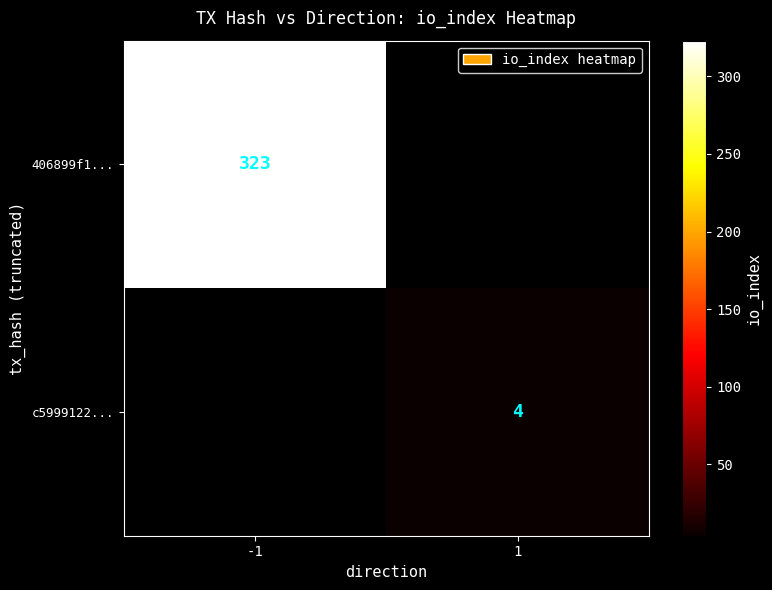

Is it true that 406899f1... equals 579.7 at -1?

False